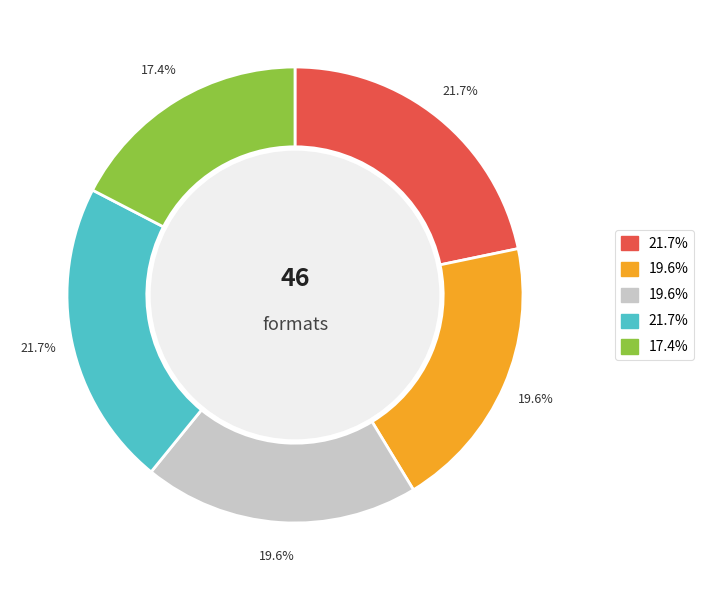

Does any single category account for the majority?

No